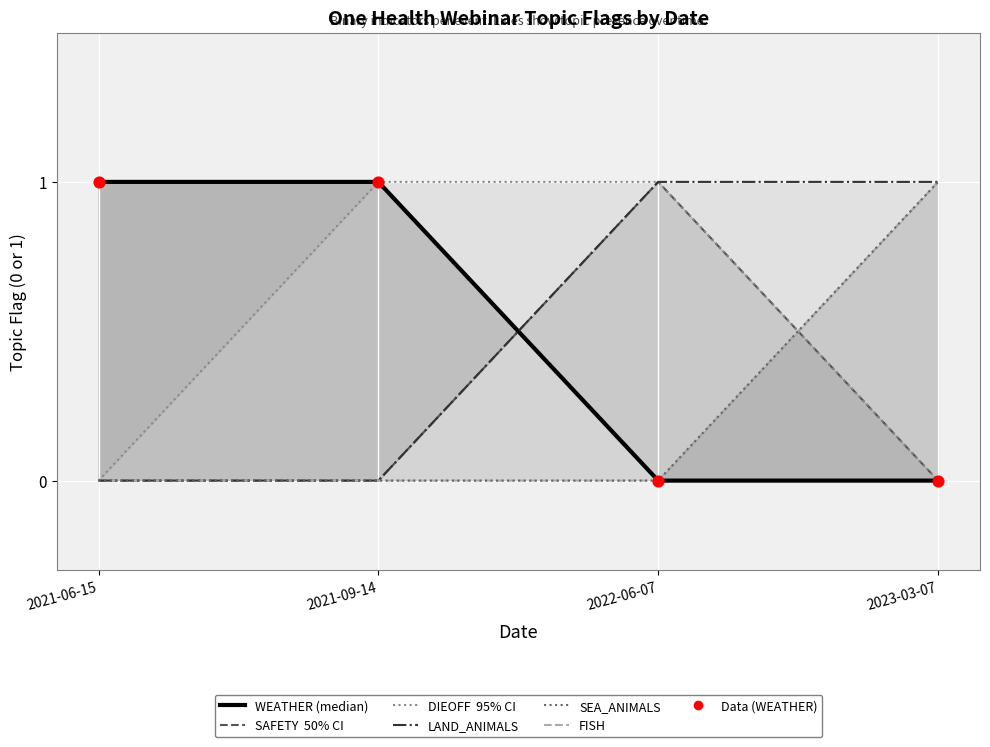

Is the value of SEA_ANIMALS at 2021-06-15 greater than the value of FISH at 2021-06-15?

No